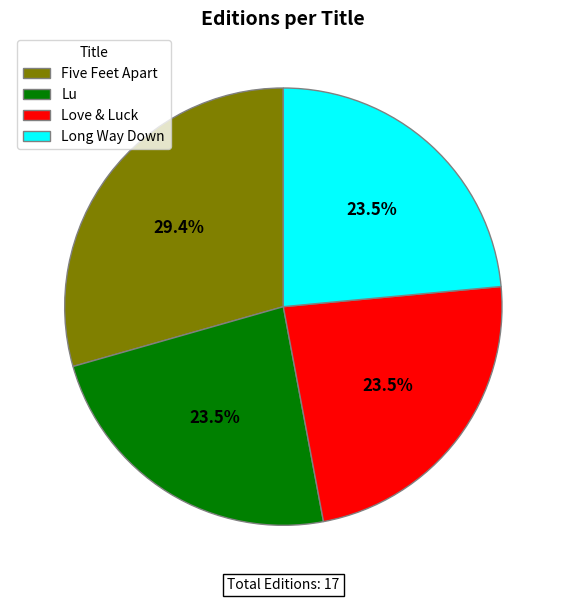

What percentage is NOT represented by Long Way Down?

76.5%